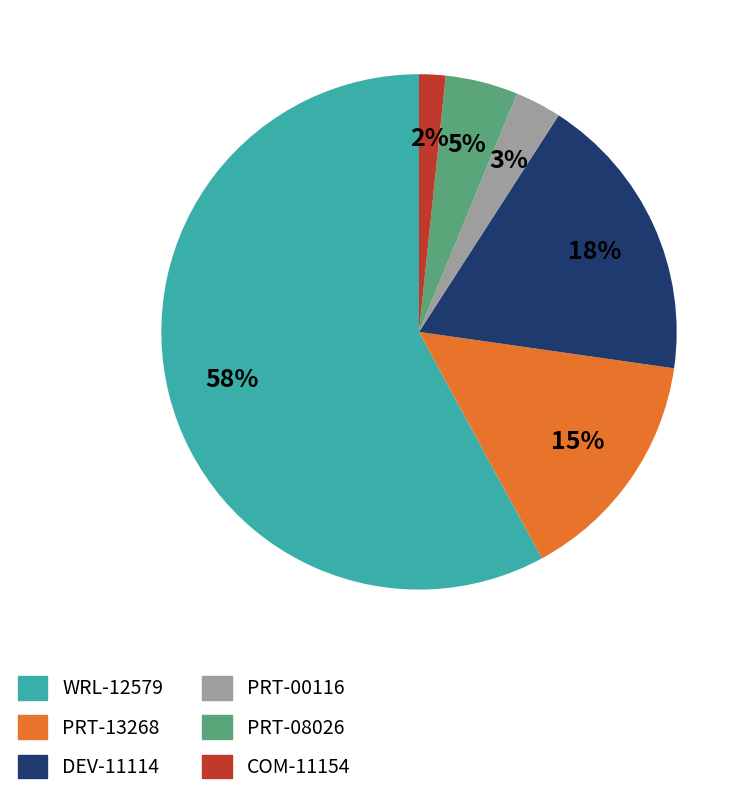

True or false: PRT-08026 accounts for 5% of the total.

True